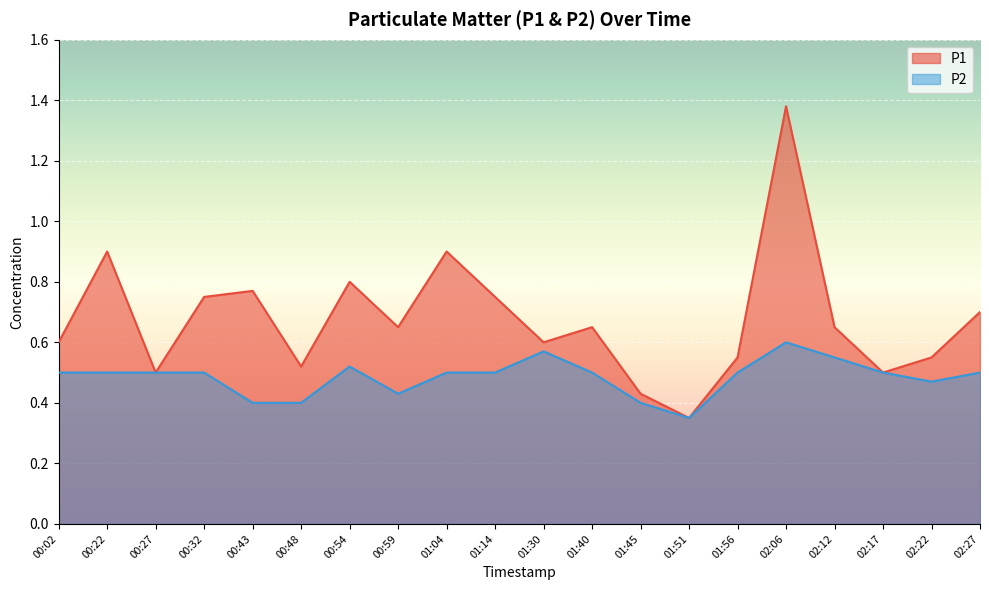

True or false: P1 and P2 intersect in this chart.

False